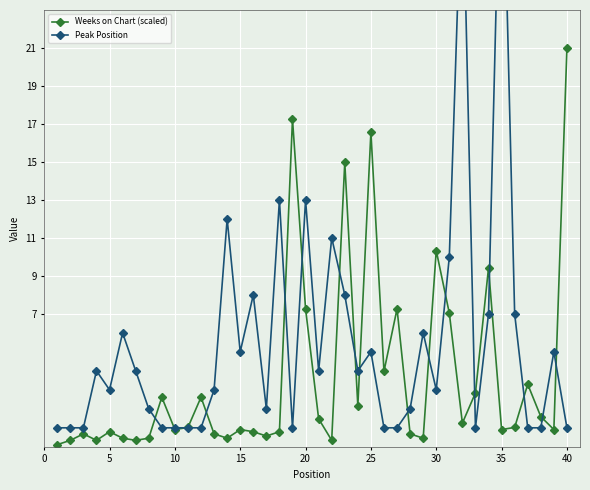

Which series ends up on top after the final intersection of Peak Position and Weeks on Chart (scaled)?

Weeks on Chart (scaled)